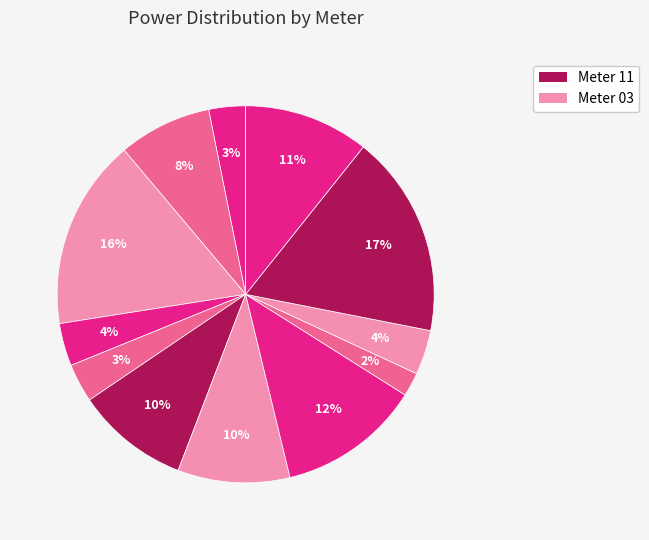

How many segments does this pie chart have?

12